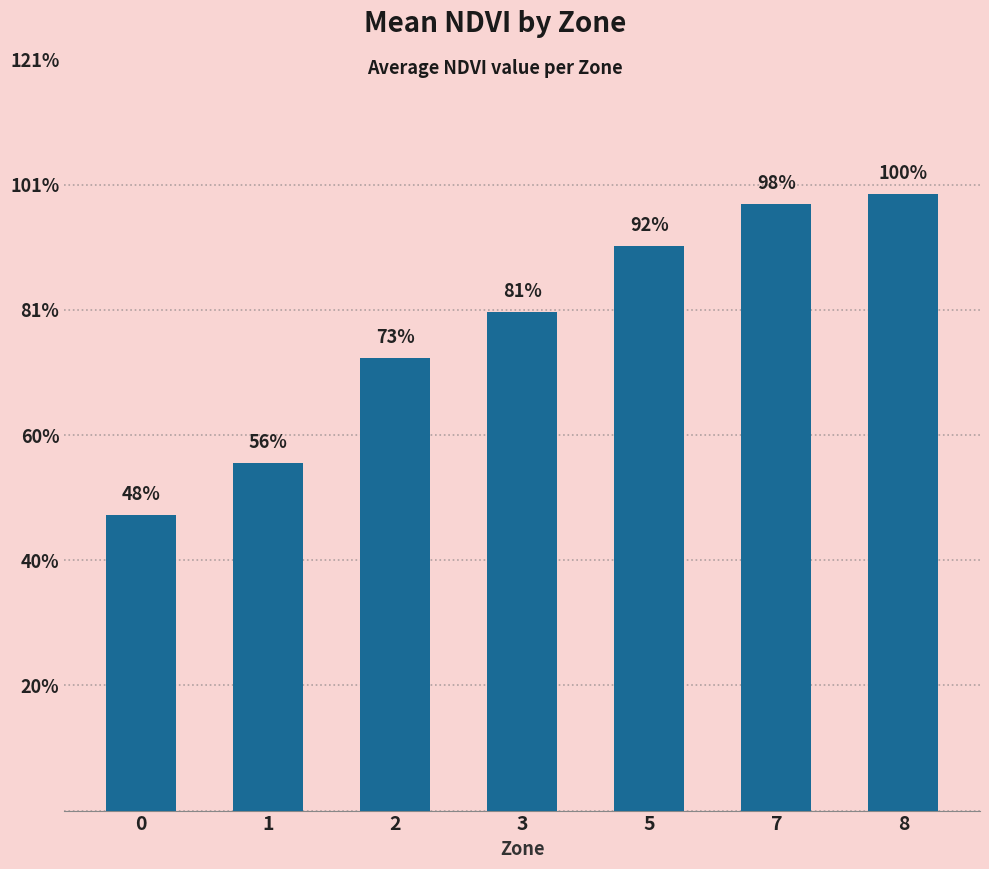

Rank the categories by value from lowest to highest.

0, 1, 2, 3, 5, 7, 8